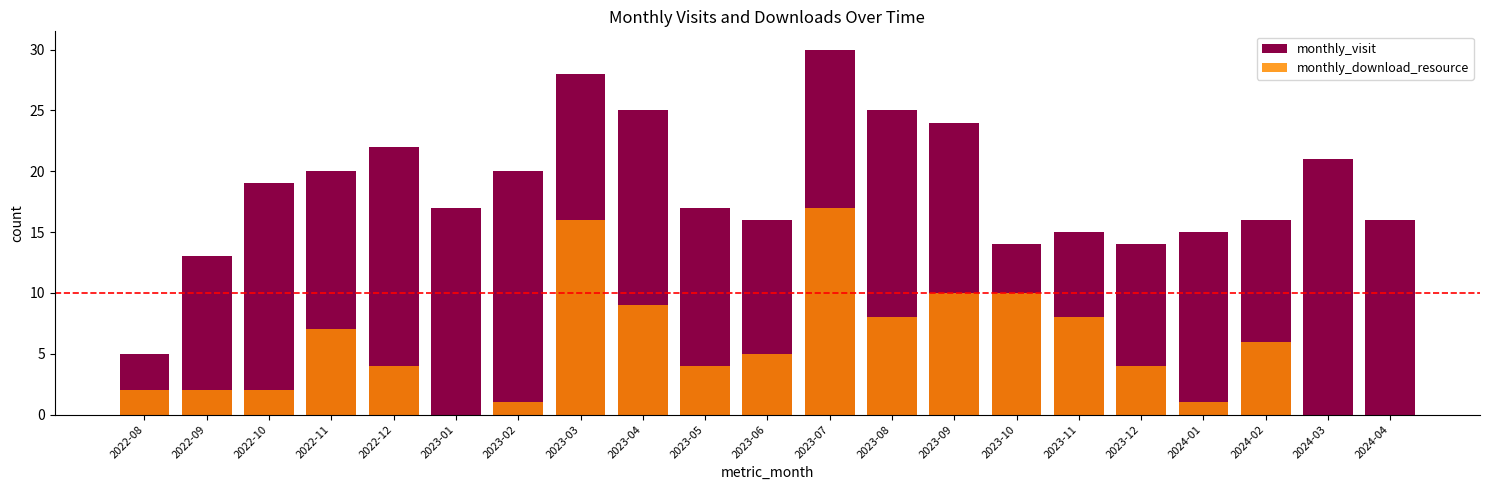

The value of monthly_download_resource at 2022-09 is 3. True or false?

False